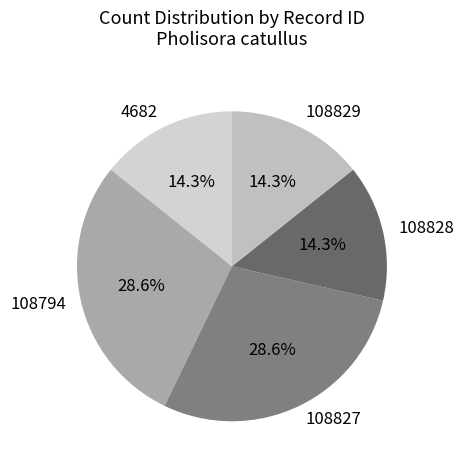

How many slices are in this pie chart?

5